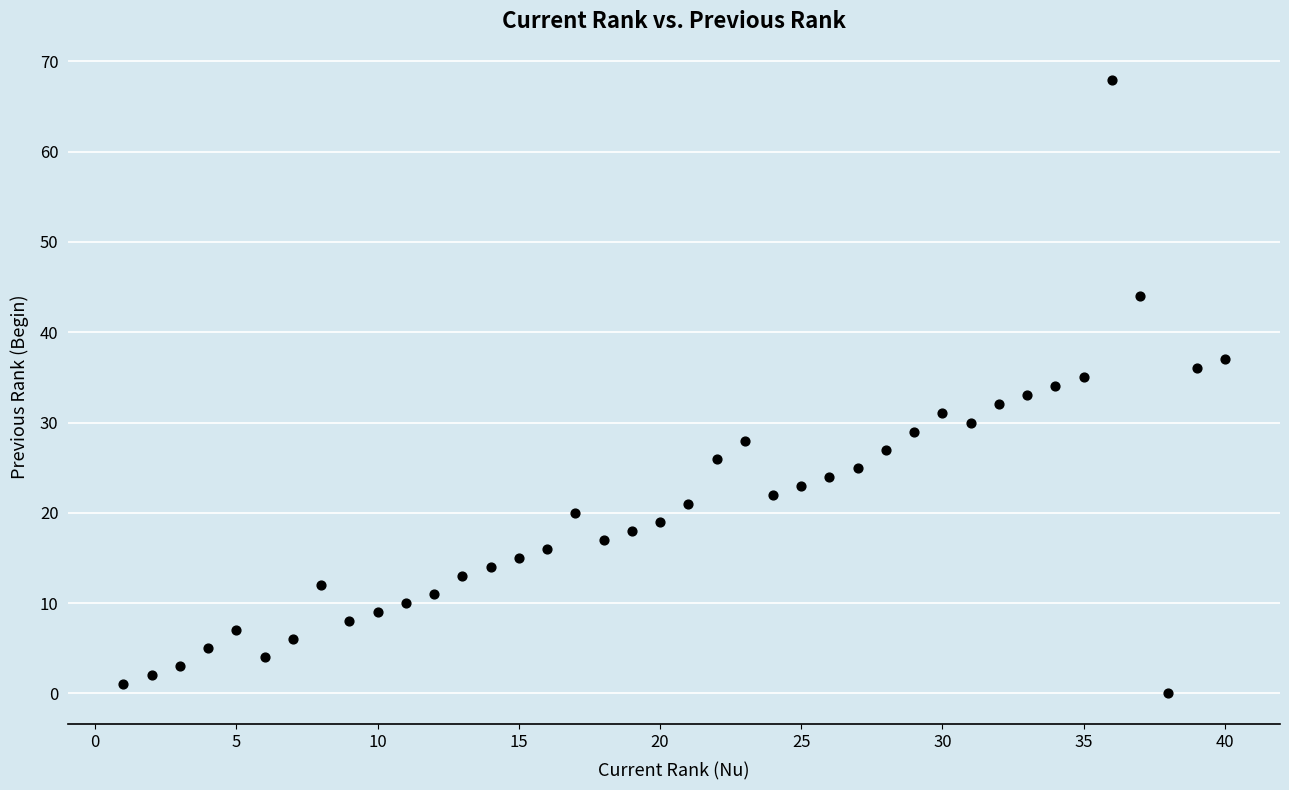

What is the range of Y values (max minus min)?

68